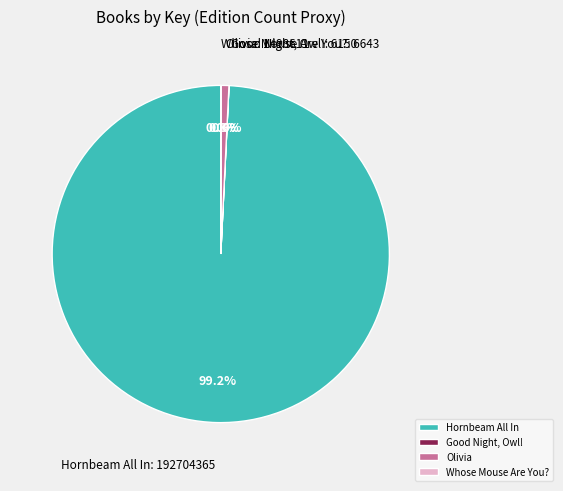

Which category has the biggest portion of the pie?

Hornbeam All In